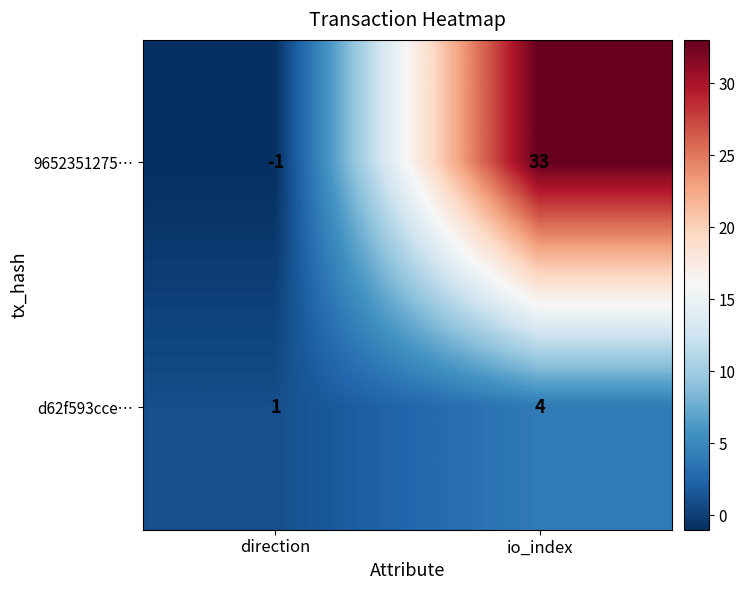

What is the minimum value shown in the chart?

-1